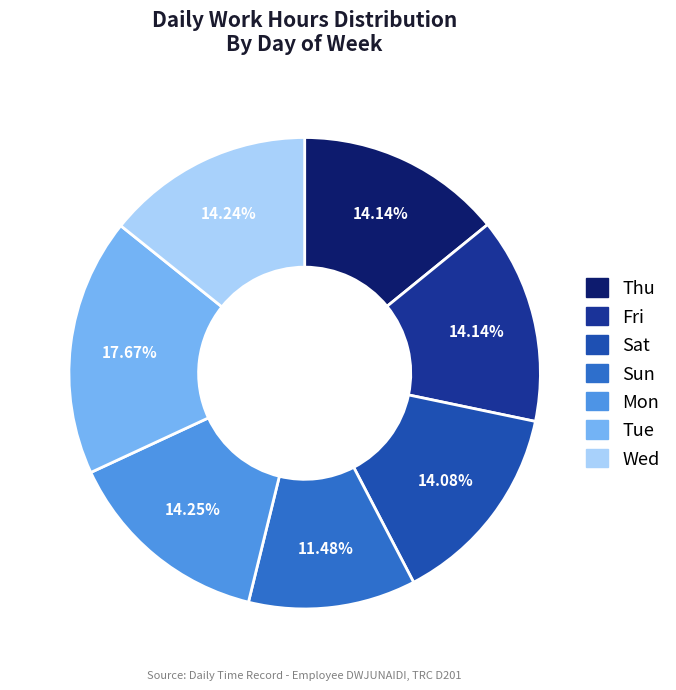

To the nearest percent, what percentage of the pie is Tue?

18%